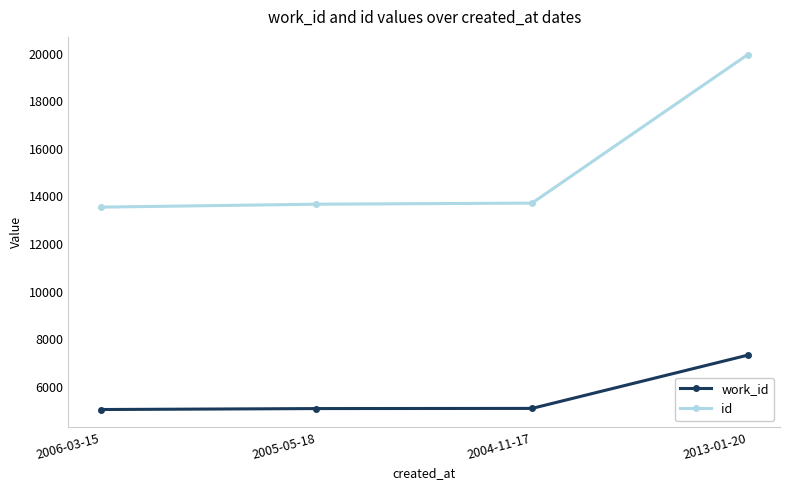

What is the difference between the highest and lowest values at 2013-01-20?

12629